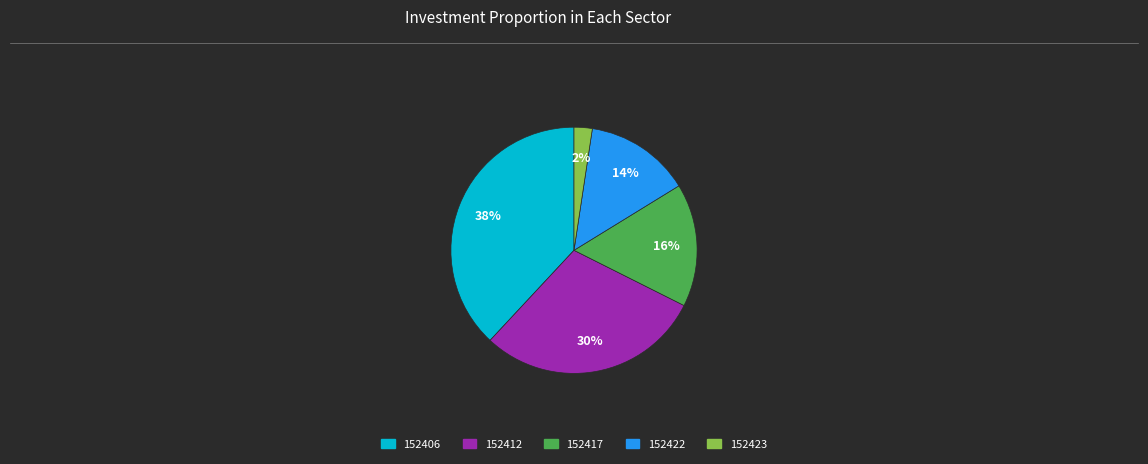

True or false: 152417 accounts for 16% of the total.

True